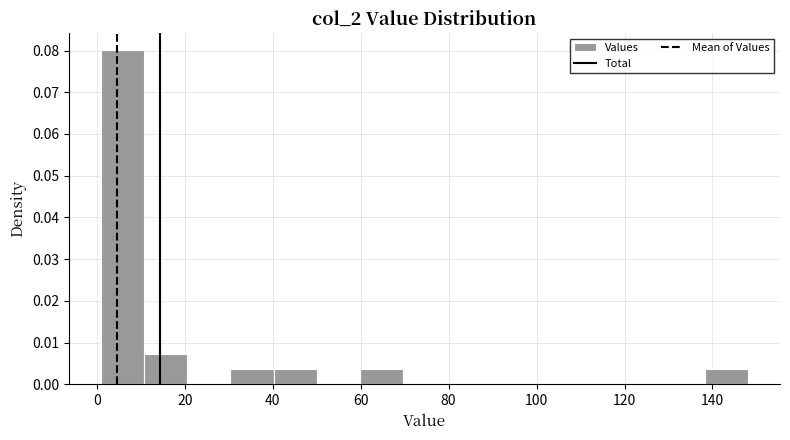

Over which range of the x-axis is the bar tallest?

1.0 to 10.8